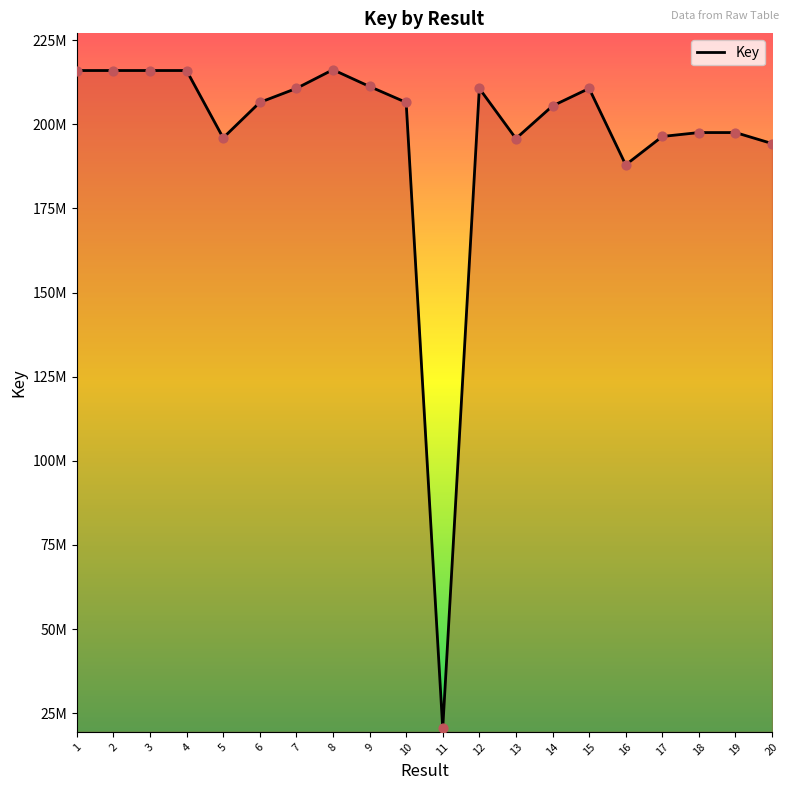

Approximately how many times larger is the value at 11 compared to 6?

0.1